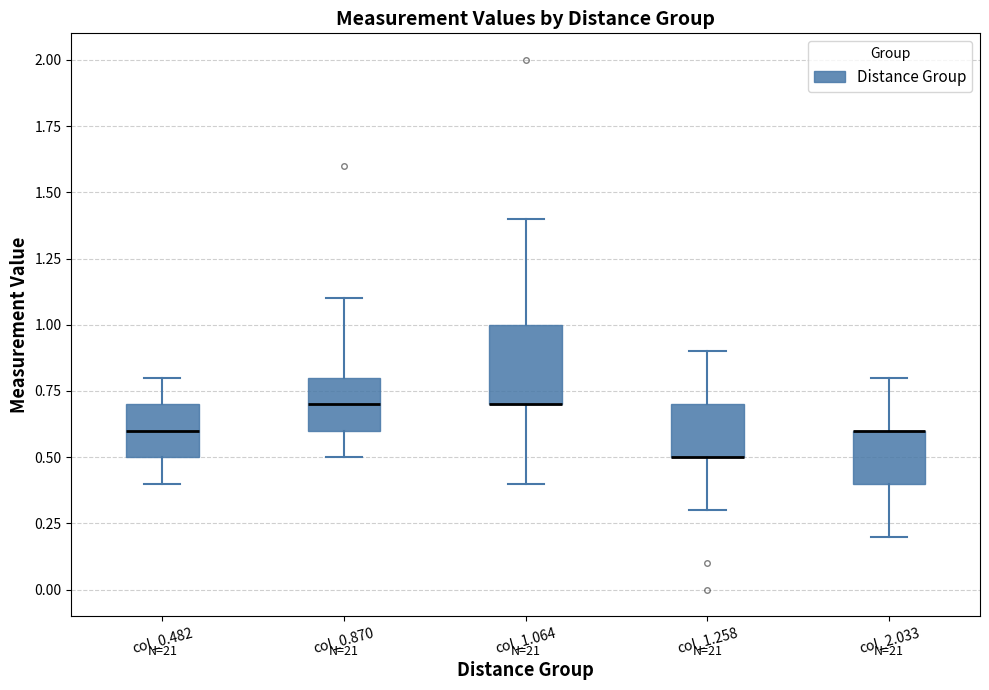

Reading left to right, transcribe this box plot: for each box, give where its median line is, the range the box spans, and where its two whiskers end, as read against the y-axis. The values are not printed on the chart, so give them approximately, as read against the axis.

col_0.482: median 0.6, box 0.5 to 0.7, whiskers 0.4 to 0.8
col_0.870: median 0.7, box 0.6 to 0.8, whiskers 0.5 to 1.1
col_1.064: median 0.7 (drawn on the box's lower edge), box 0.7 to 1.0, whiskers 0.4 to 1.4
col_1.258: median 0.5 (drawn on the box's lower edge), box 0.5 to 0.7, whiskers 0.3 to 0.9
col_2.033: median 0.6 (drawn on the box's upper edge), box 0.4 to 0.6, whiskers 0.2 to 0.8